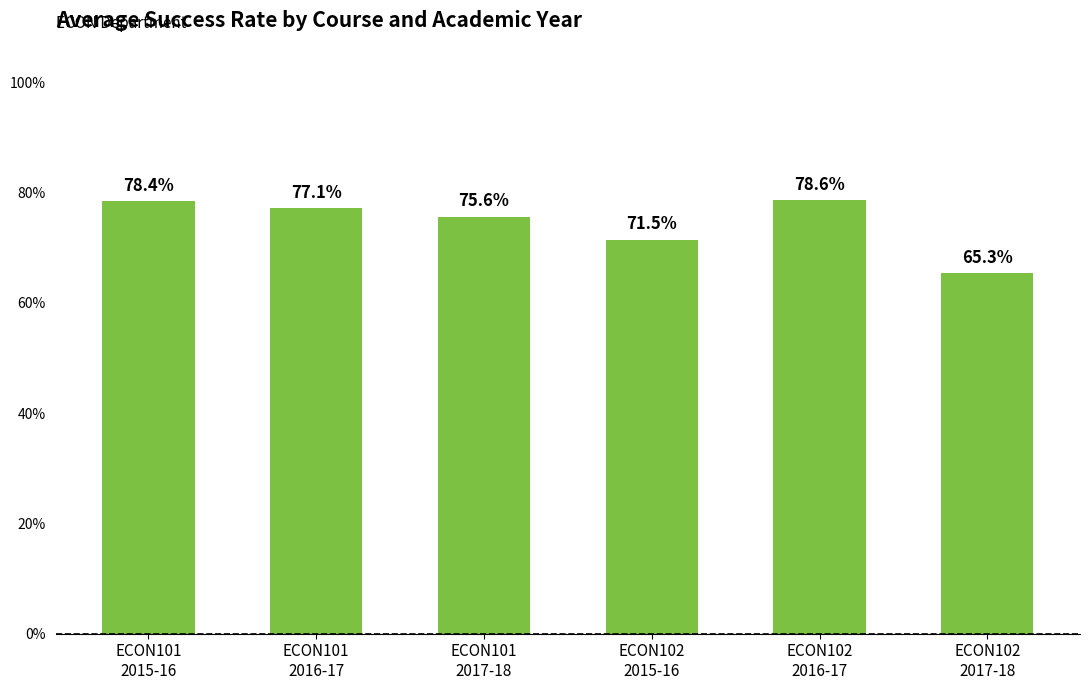

Which category has the lowest value across all series?

ECON102
2017-18